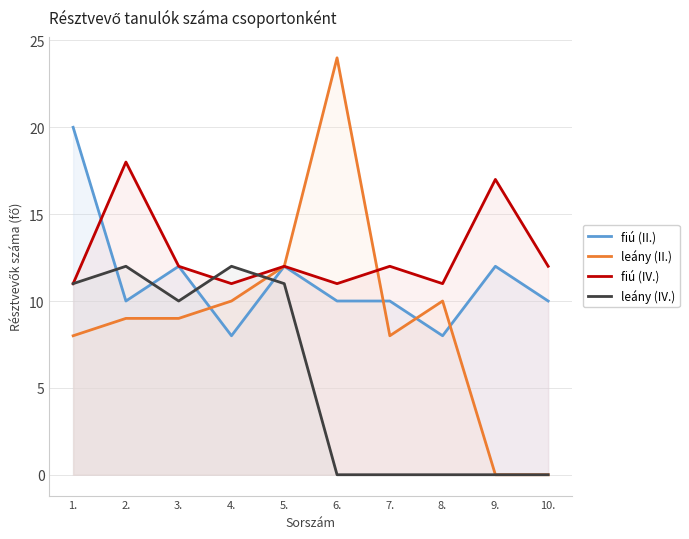

What is the difference between the leány (IV.) values at 10. and 5.?

11